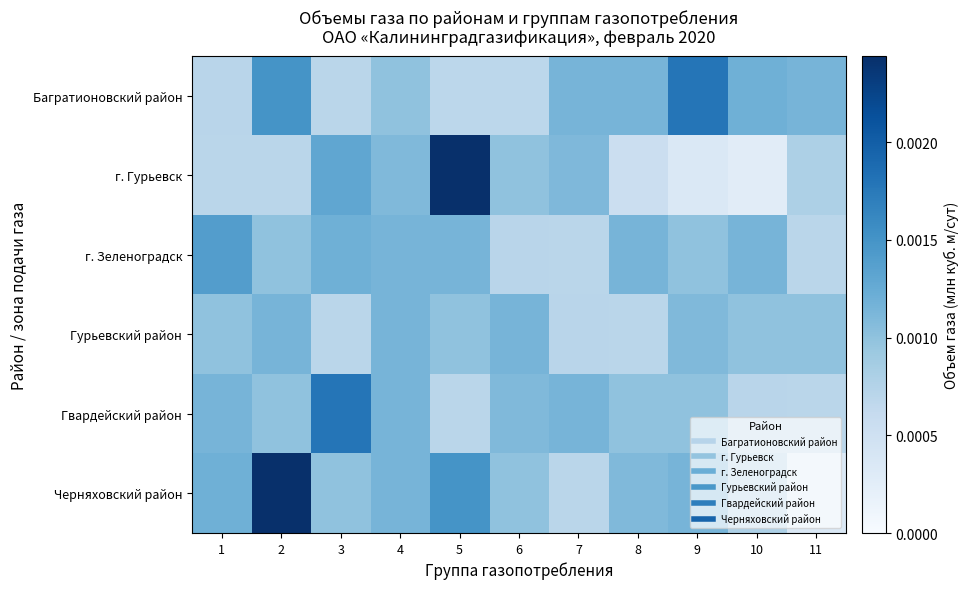

Reading left to right, list all the values displayed in this chart.

Багратионовский район: 1=0.0	2=0.0	3=0.0	4=0.0	5=0.0	6=0.0	7=0.0	8=0.0	9=0.0	10=0.0	11=0.0
г. Гурьевск: 1=0.0	2=0.0	3=0.0	4=0.0	5=0.0	6=0.0	7=0.0	8=0.0	9=0.0	10=0.0	11=0.0
г. Зеленоградск: 1=0.0	2=0.0	3=0.0	4=0.0	5=0.0	6=0.0	7=0.0	8=0.0	9=0.0	10=0.0	11=0.0
Гурьевский район: 1=0.0	2=0.0	3=0.0	4=0.0	5=0.0	6=0.0	7=0.0	8=0.0	9=0.0	10=0.0	11=0.0
Гвардейский район: 1=0.0	2=0.0	3=0.0	4=0.0	5=0.0	6=0.0	7=0.0	8=0.0	9=0.0	10=0.0	11=0.0
Черняховский район: 1=0.0	2=0.0	3=0.0	4=0.0	5=0.0	6=0.0	7=0.0	8=0.0	9=0.0	10=0.0	11=0.0